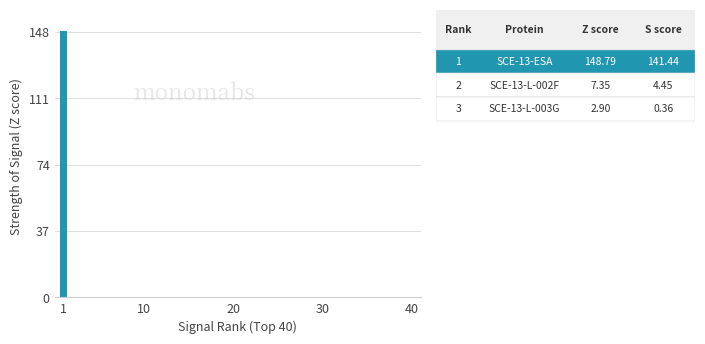

What is the maximum value shown in the chart?

148.8